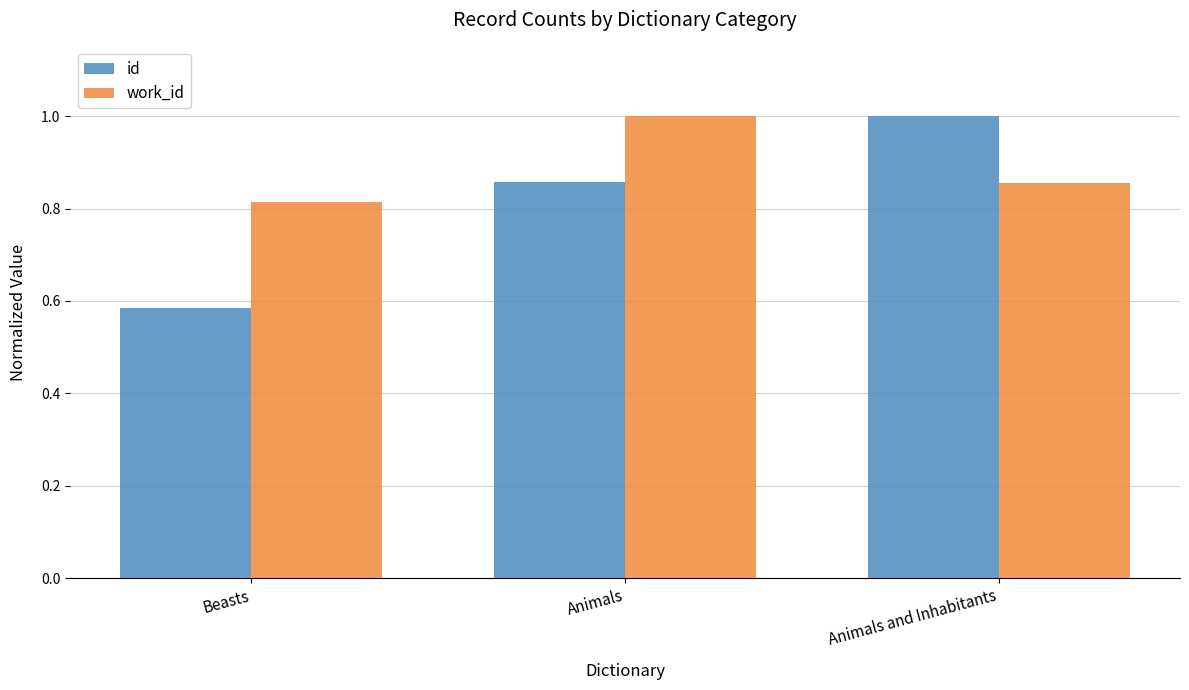

What is the total value across all series at Animals and Inhabitants?

1.9